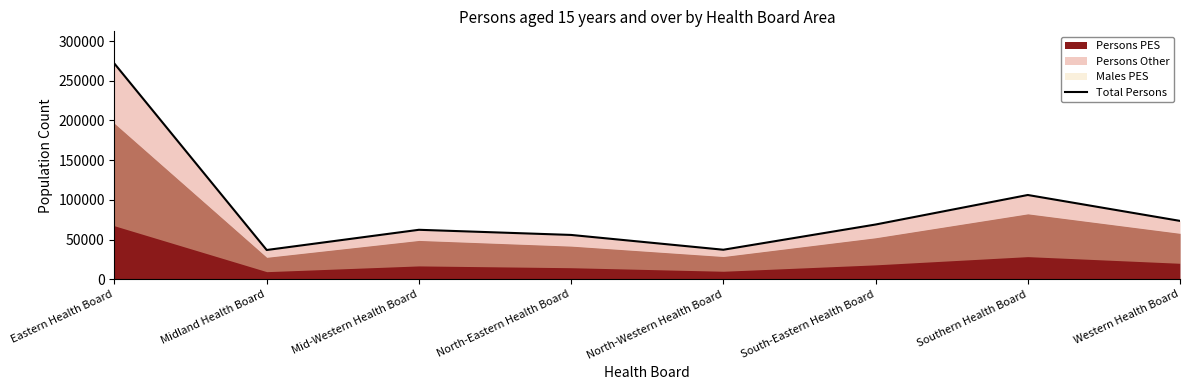

What position from the left is Mid-Western Health Board?

3